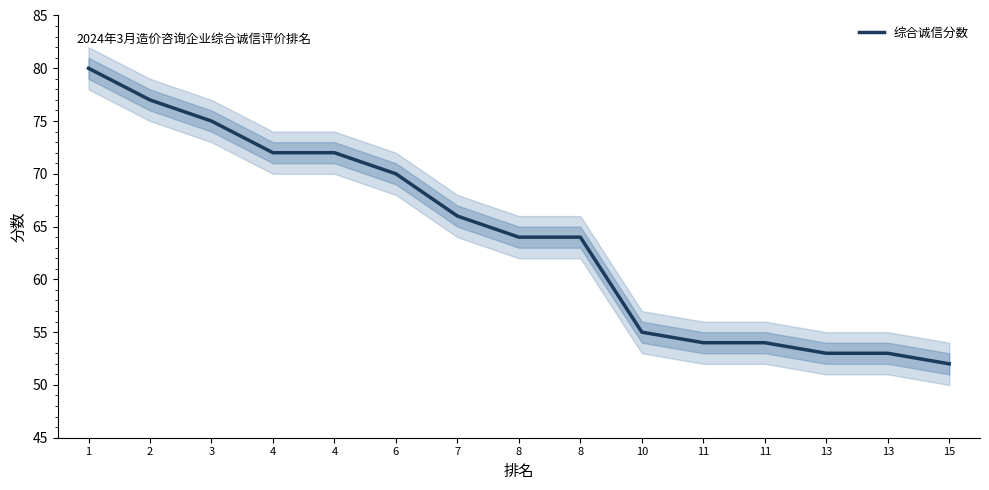

At which category does the chart reach its minimum across all series?

15